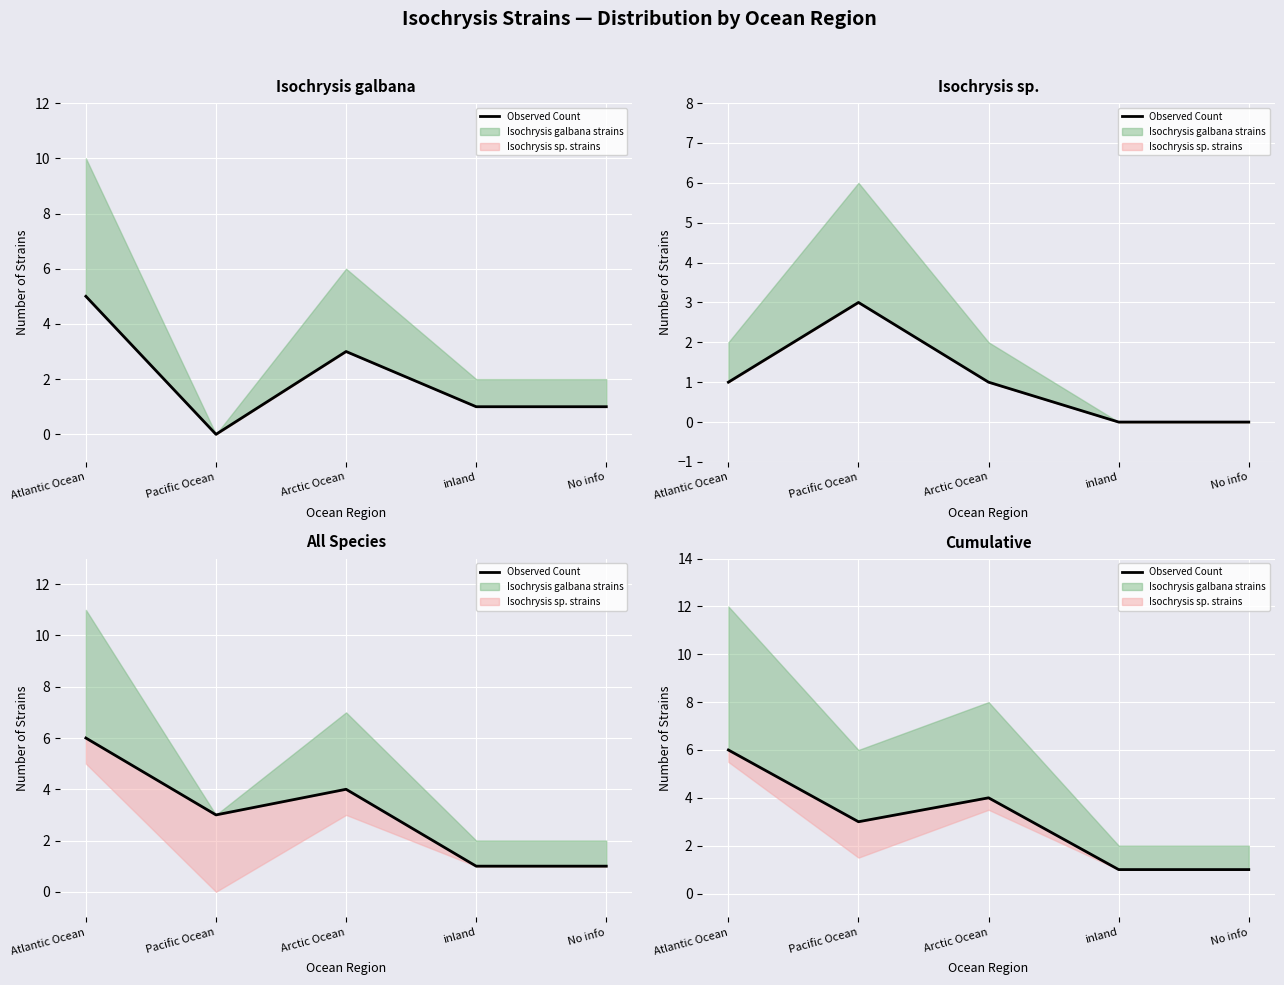

What is the greatest value displayed?

6